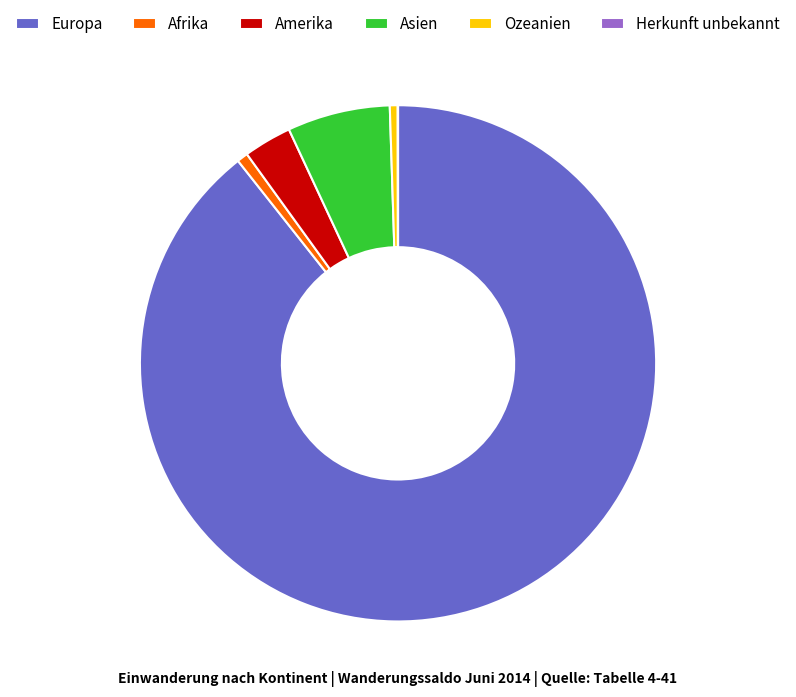

Between Asien and Amerika, which is larger?

Asien